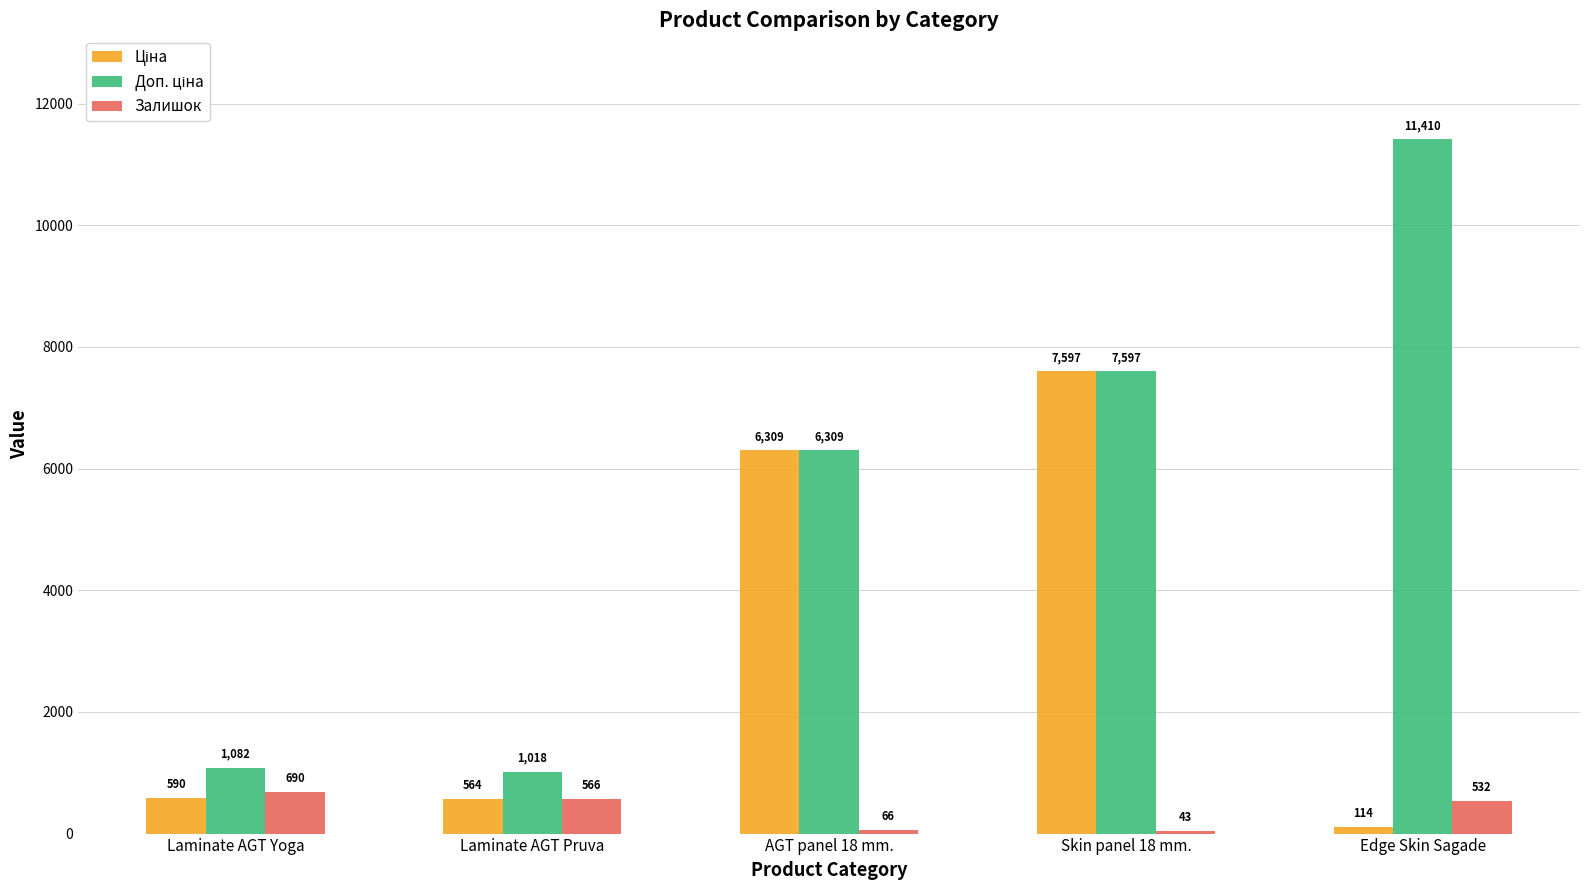

Where is Залишок nearest to the value 366?

Edge Skin Sagade